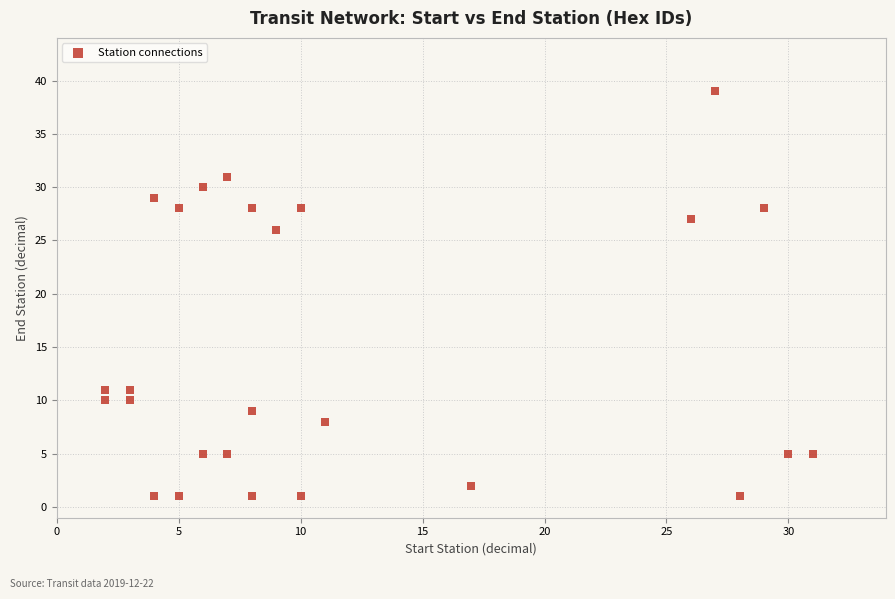

What is the range of Y values (max minus min)?

38